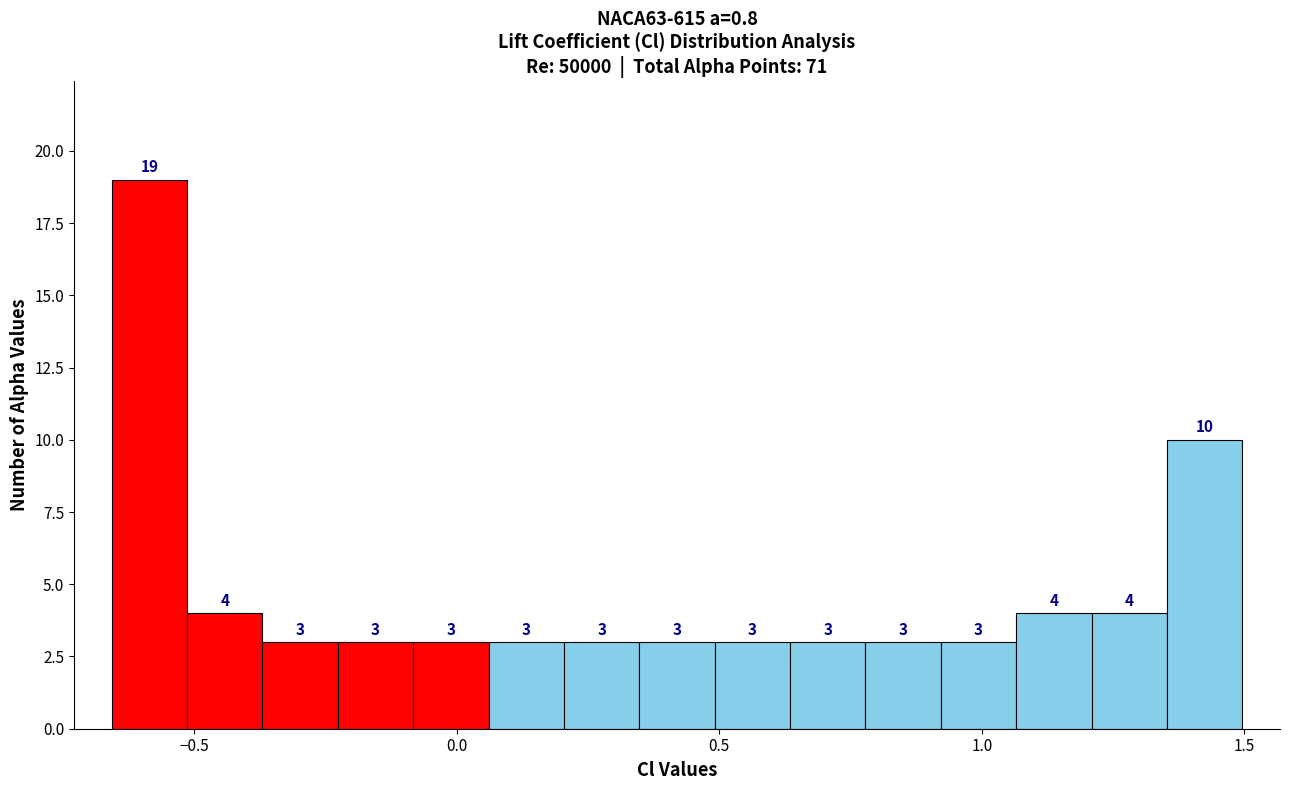

Read against the x-axis, roughly where is the centre of the tallest bar?

-0.60